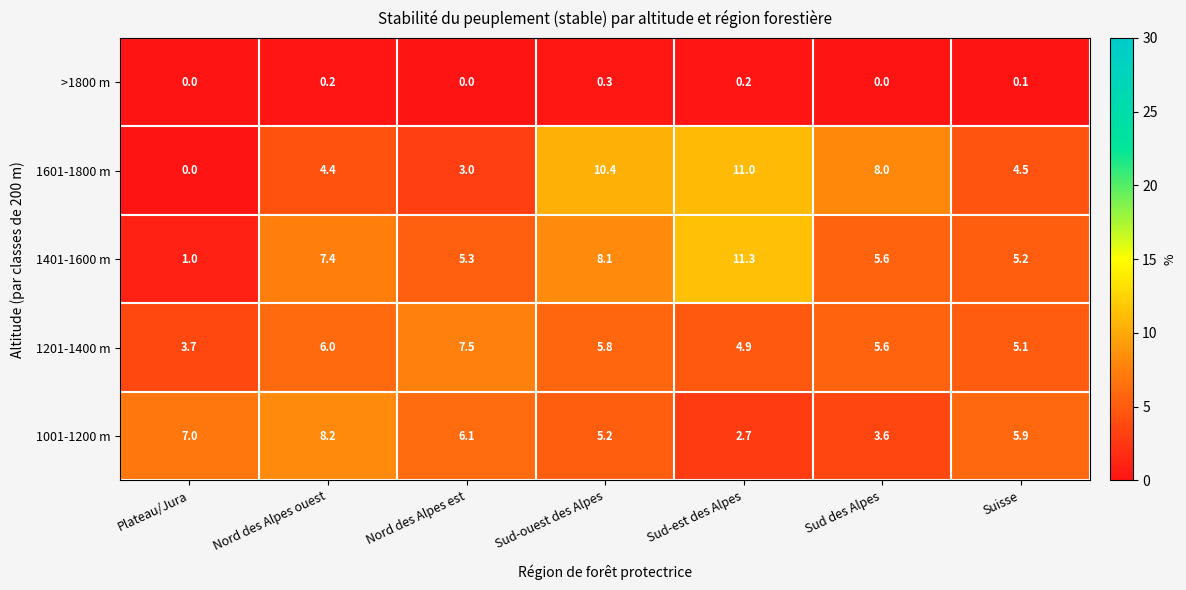

What is the sum of all 1401-1600 m values?

43.9